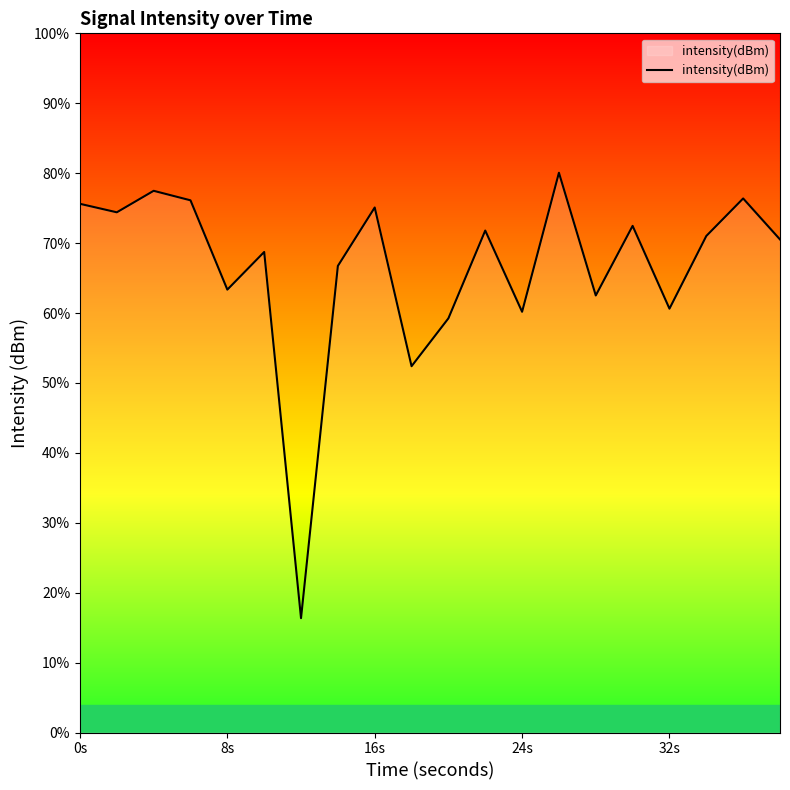

What position from the left is 16s?

3